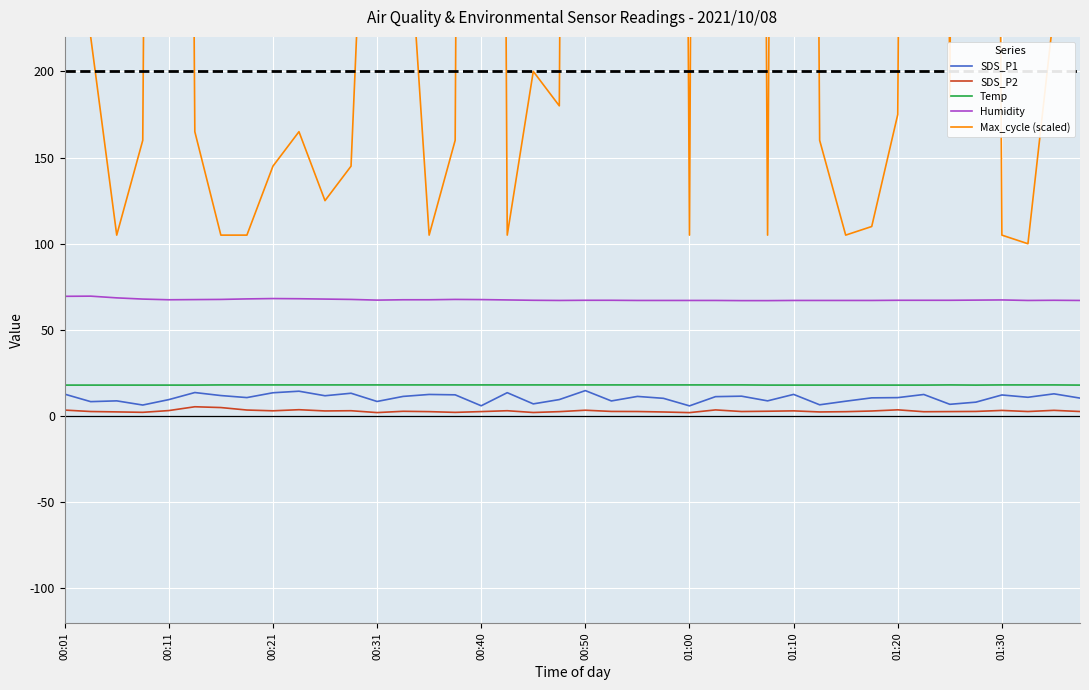

True or false: Humidity and Temp cross at least once.

False